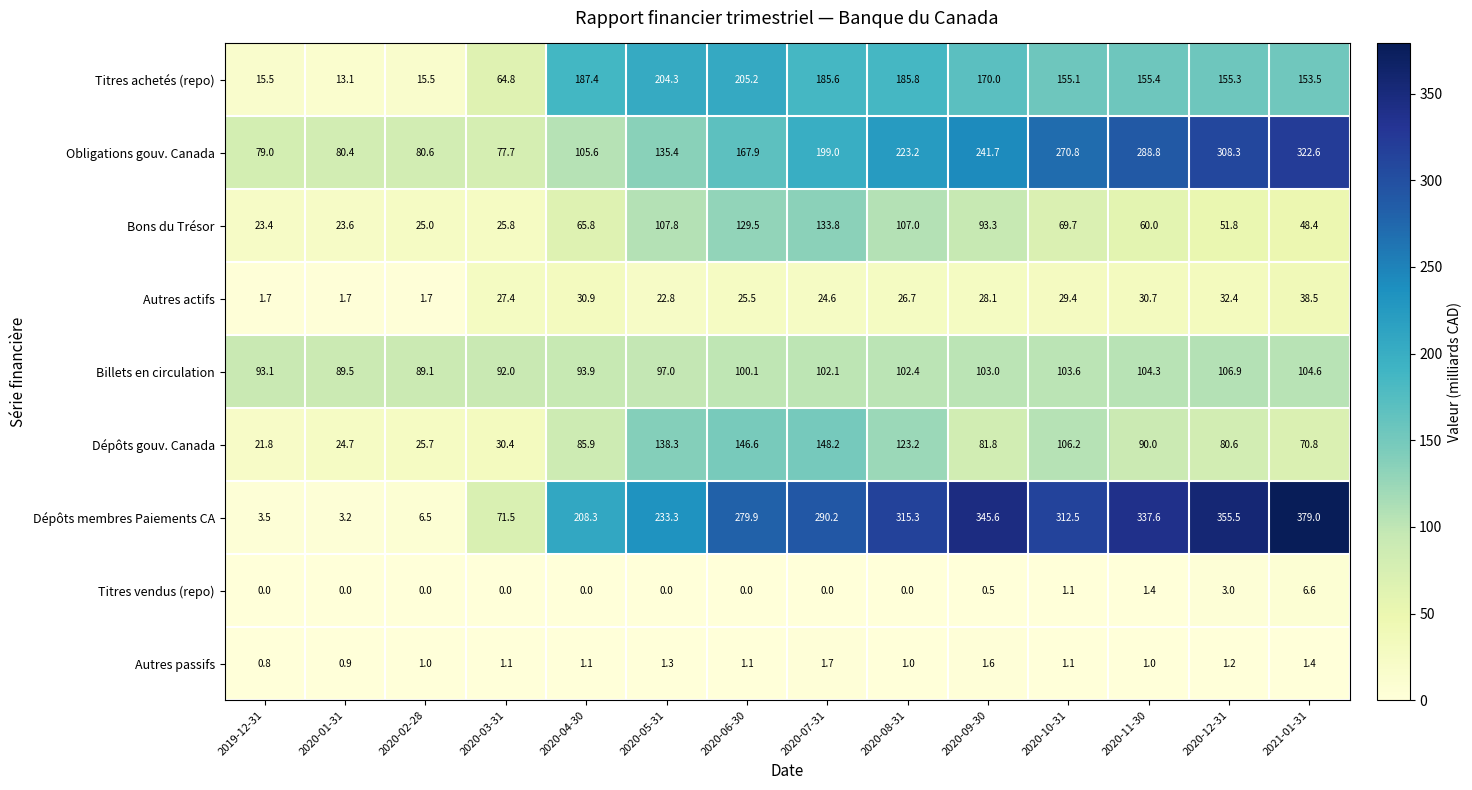

How many data points does each series have?

14